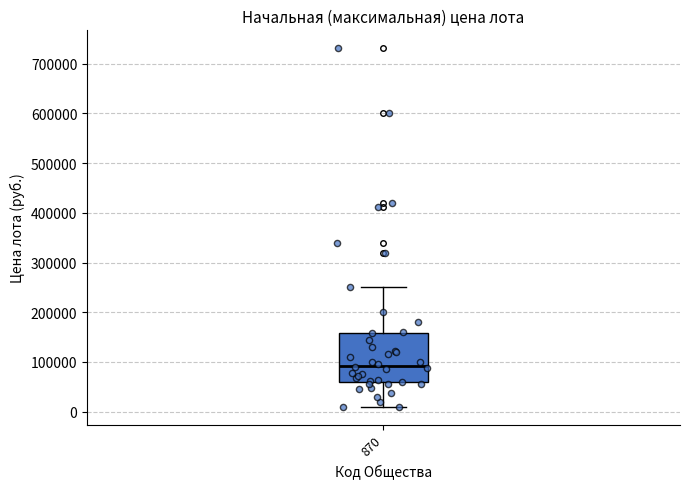

Where does the upper whisker of the box at x = 870 end on the y-axis? The values are not printed on the chart, so give them approximately, as read against the axis.

250000